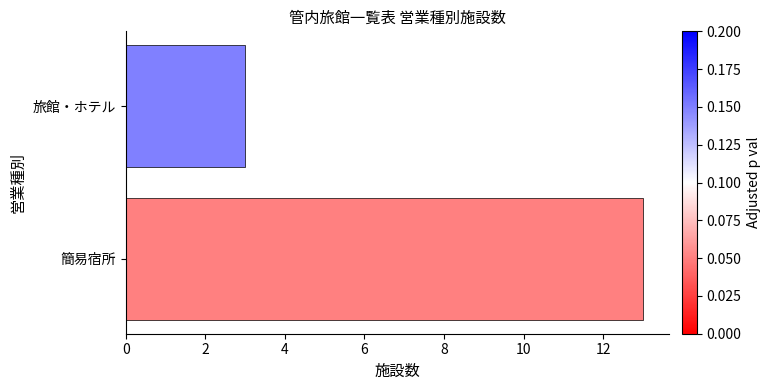

What is the change in value from 簡易宿所 to 旅館・ホテル?

-10